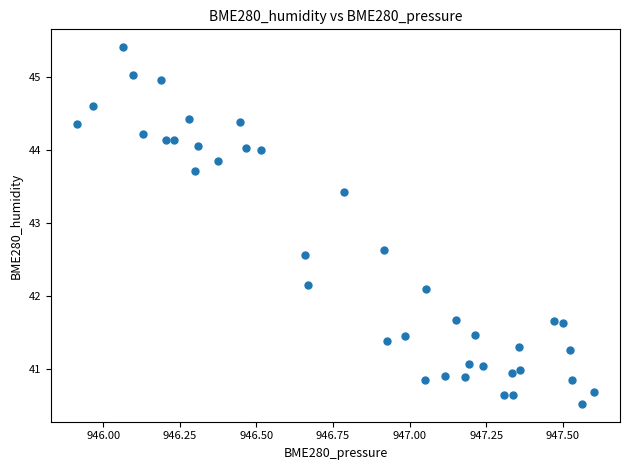

What Y value in the scatter plot is closest to 42?

42.1